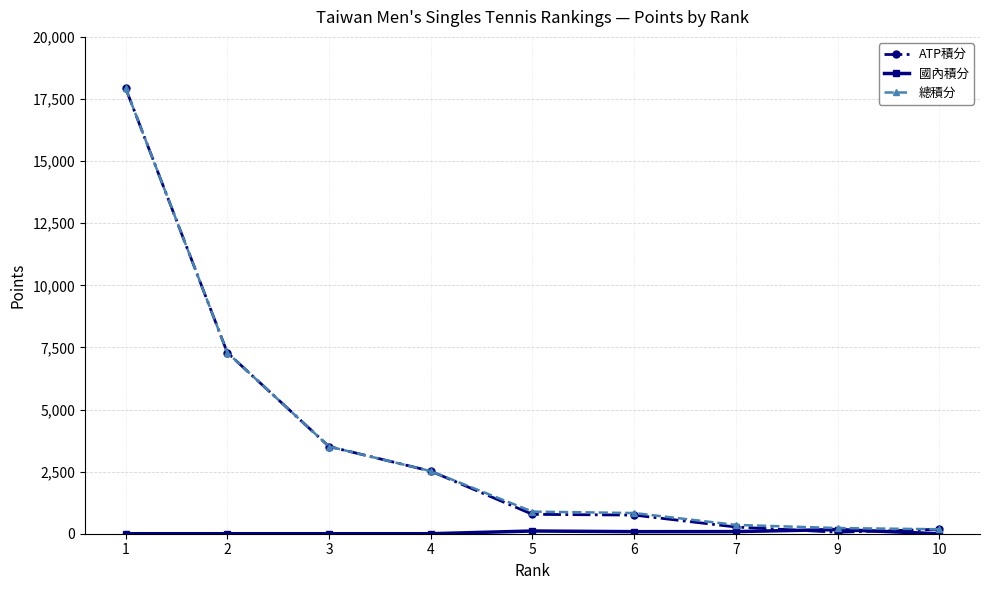

True or false: 總積分 has a value of 31649 at 1.

False